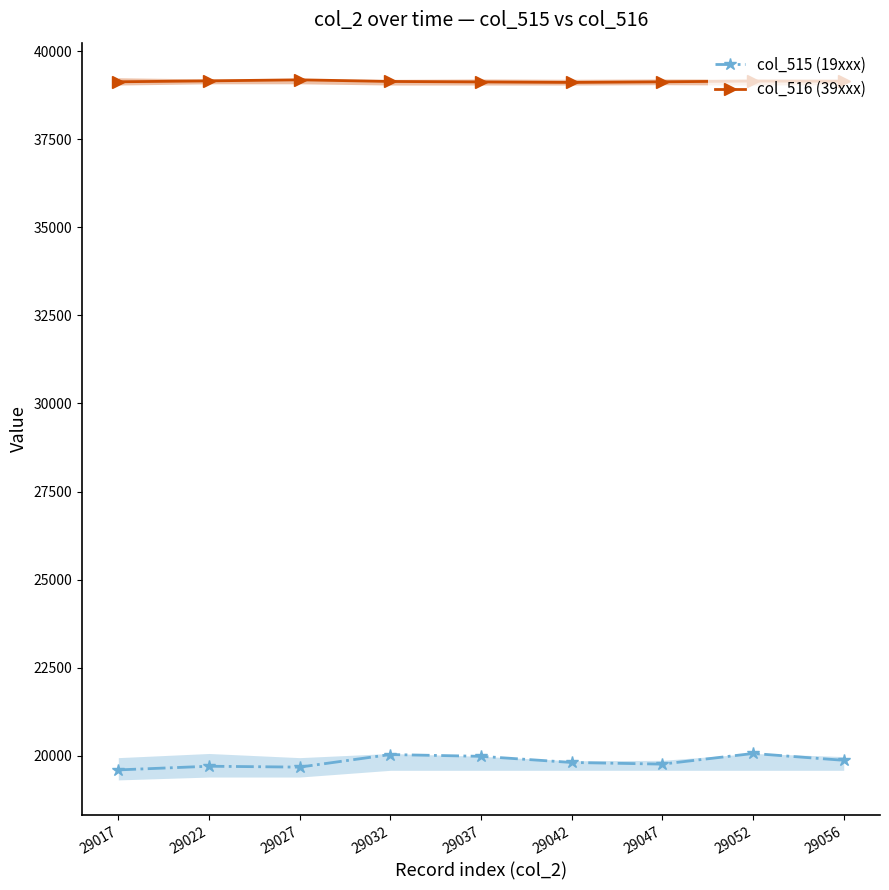

Which series has the largest range (max minus min)?

col_515 (19xxx)